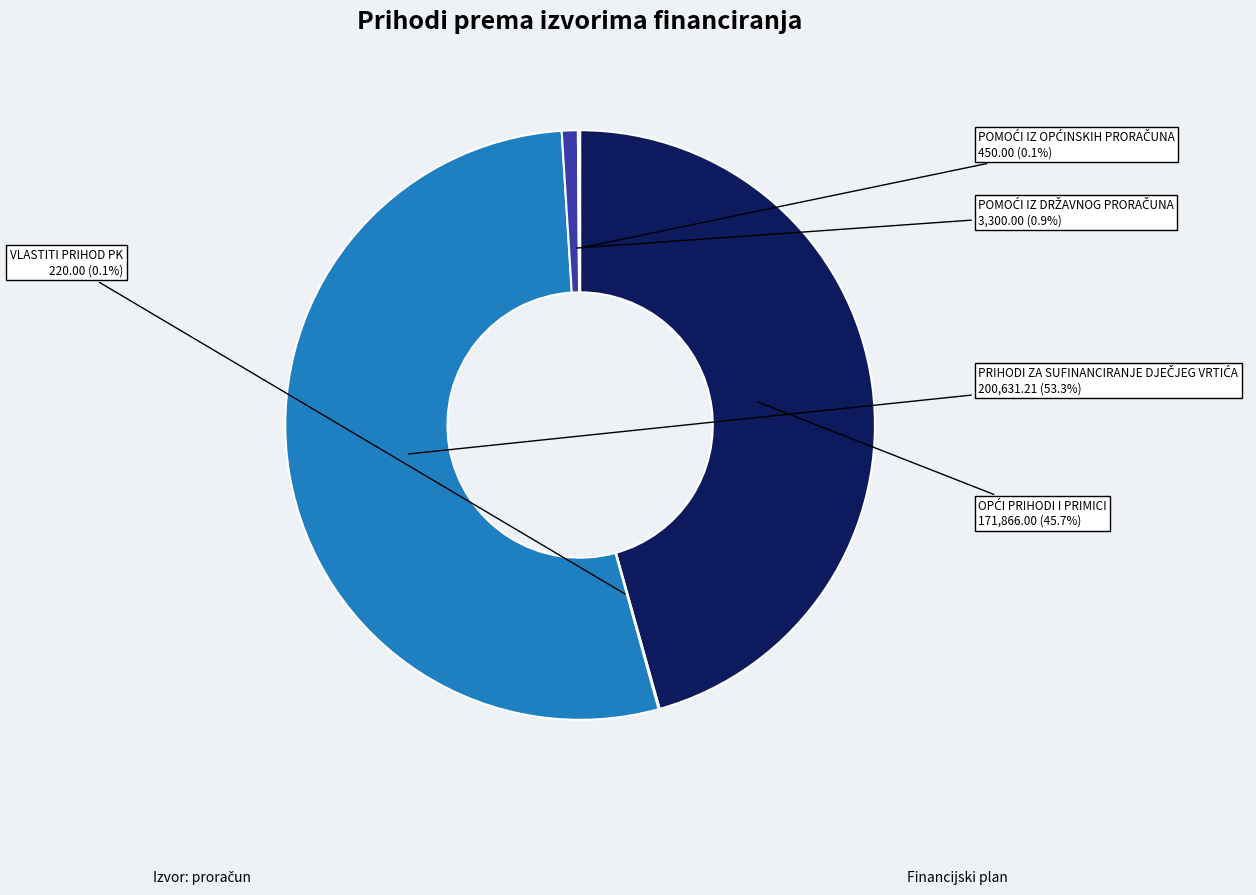

What is the smallest slice in the pie chart?

VLASTITI PRIHOD PK